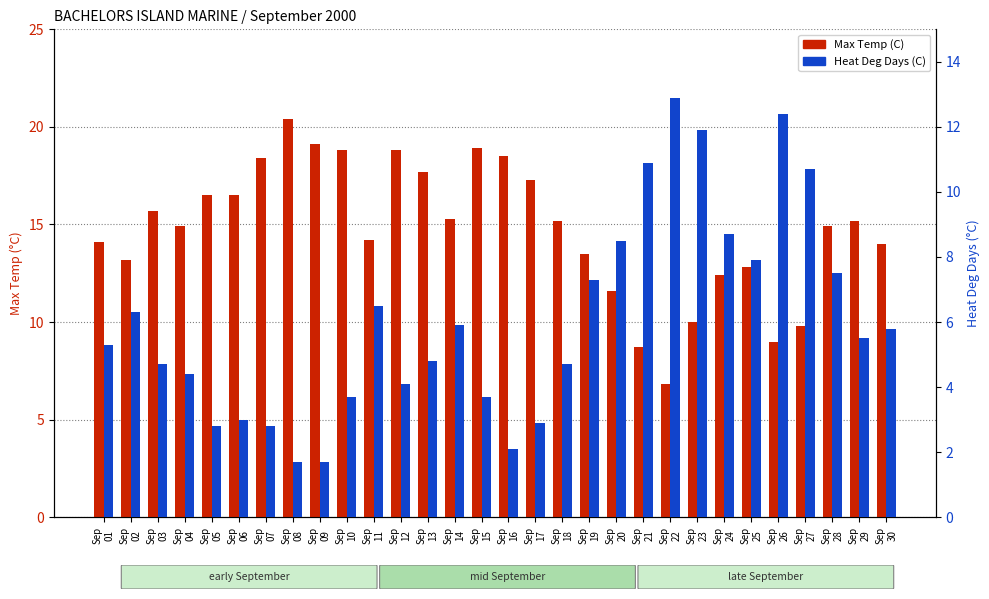

Which has a higher value, Sep
28 or Sep
14?

Sep
14